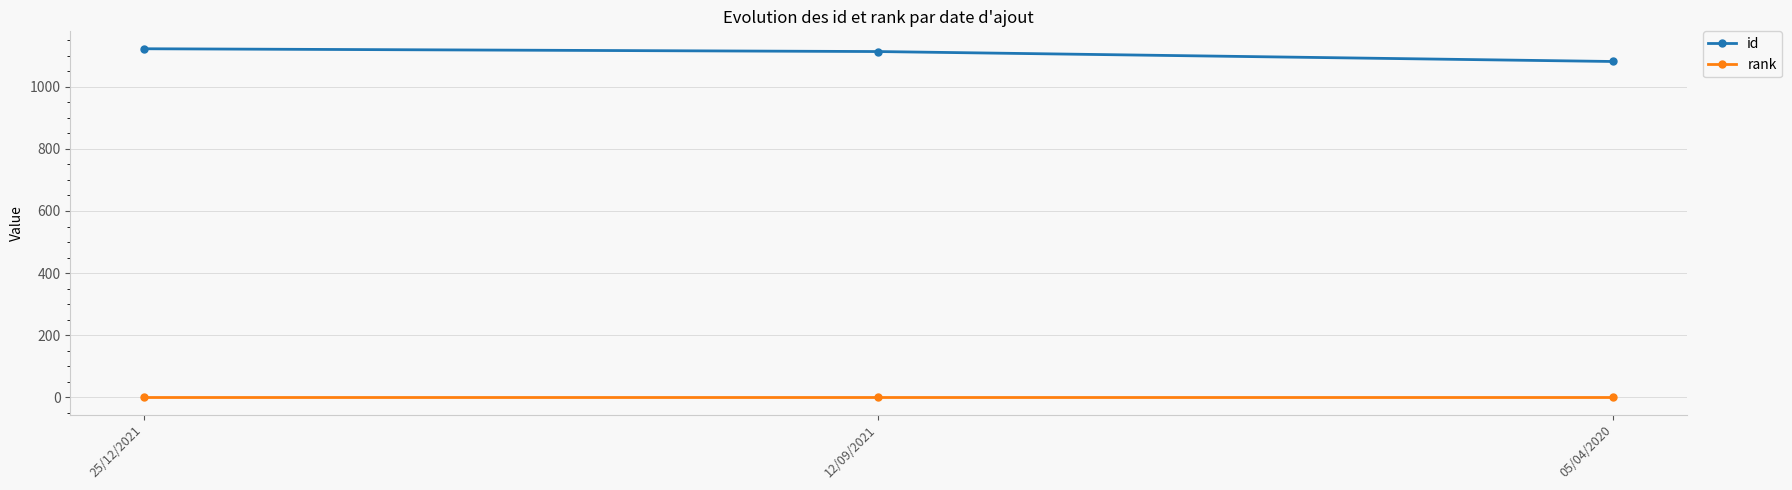

Is it true that rank equals 1 at 12/09/2021?

True